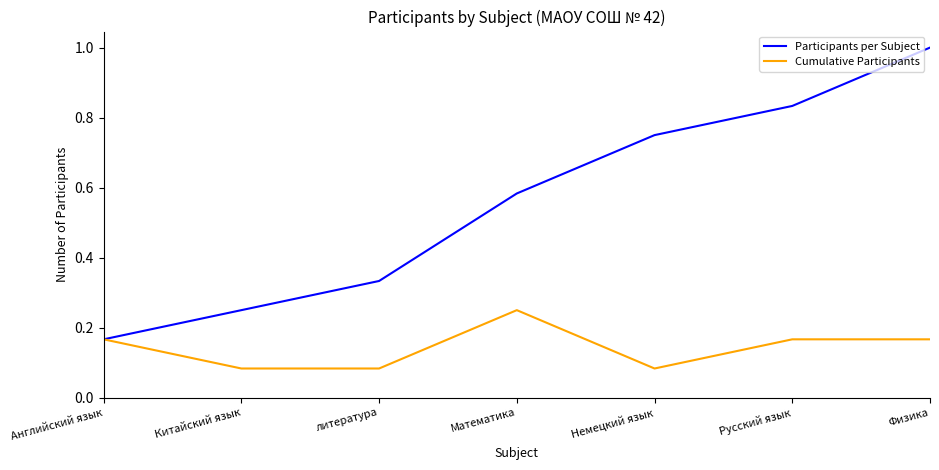

Is the value of Cumulative Participants at Физика greater than the value of Participants per Subject at Немецкий язык?

No